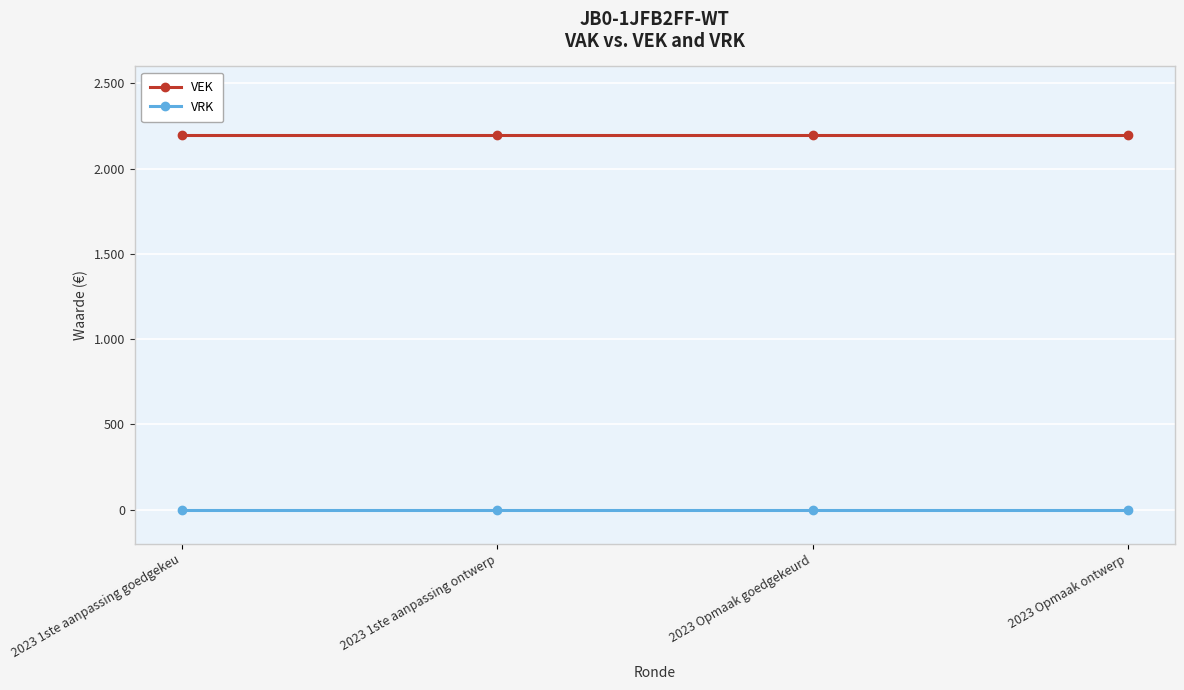

True or false: VRK and VEK cross at least once.

False